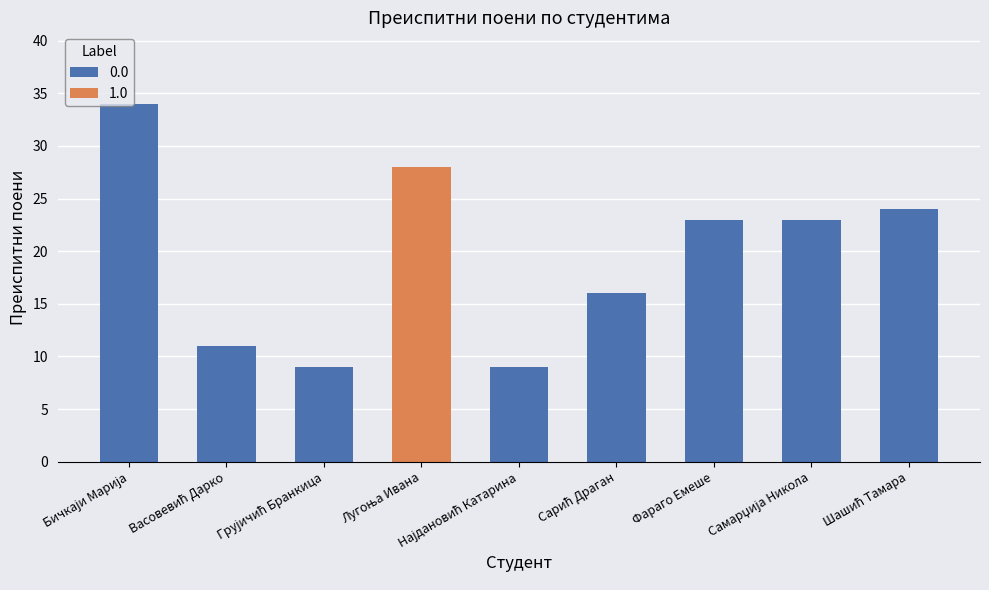

True or false: the data shows 16 at Грујичић Бранкица.

False